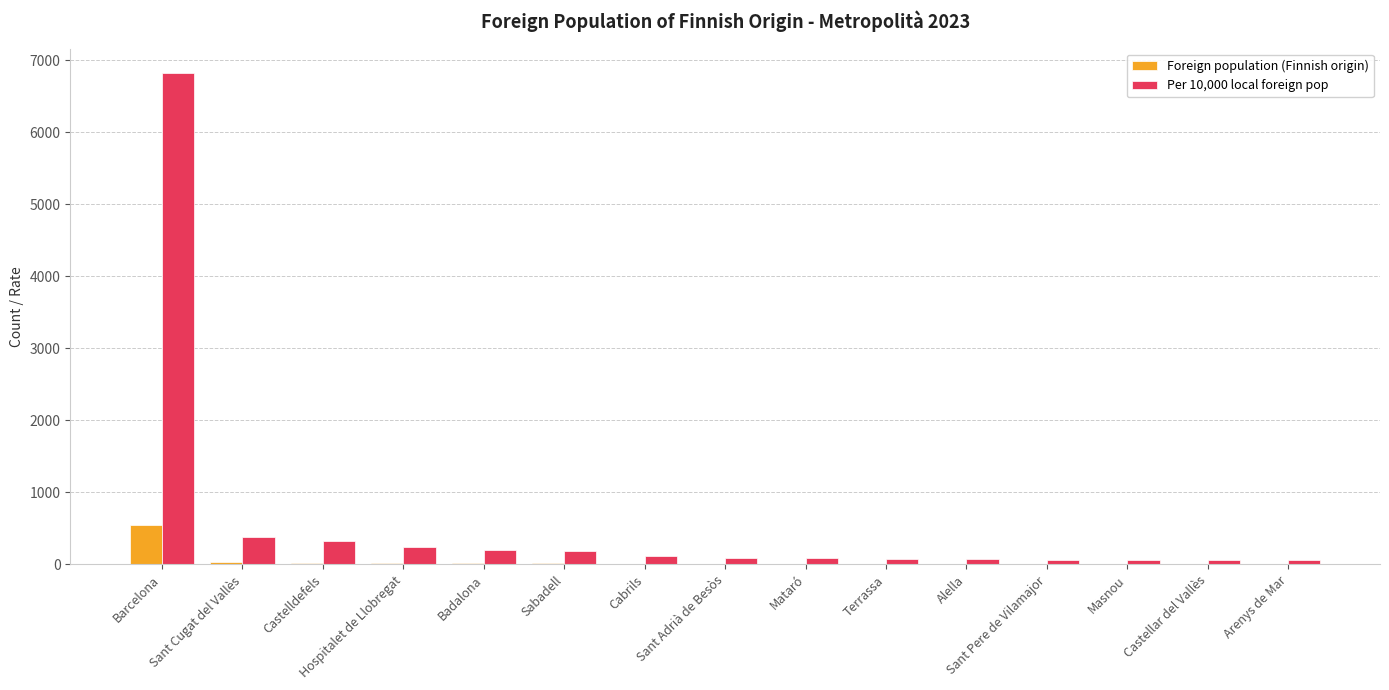

Which series has the largest total across all categories?

Per 10,000 local foreign pop